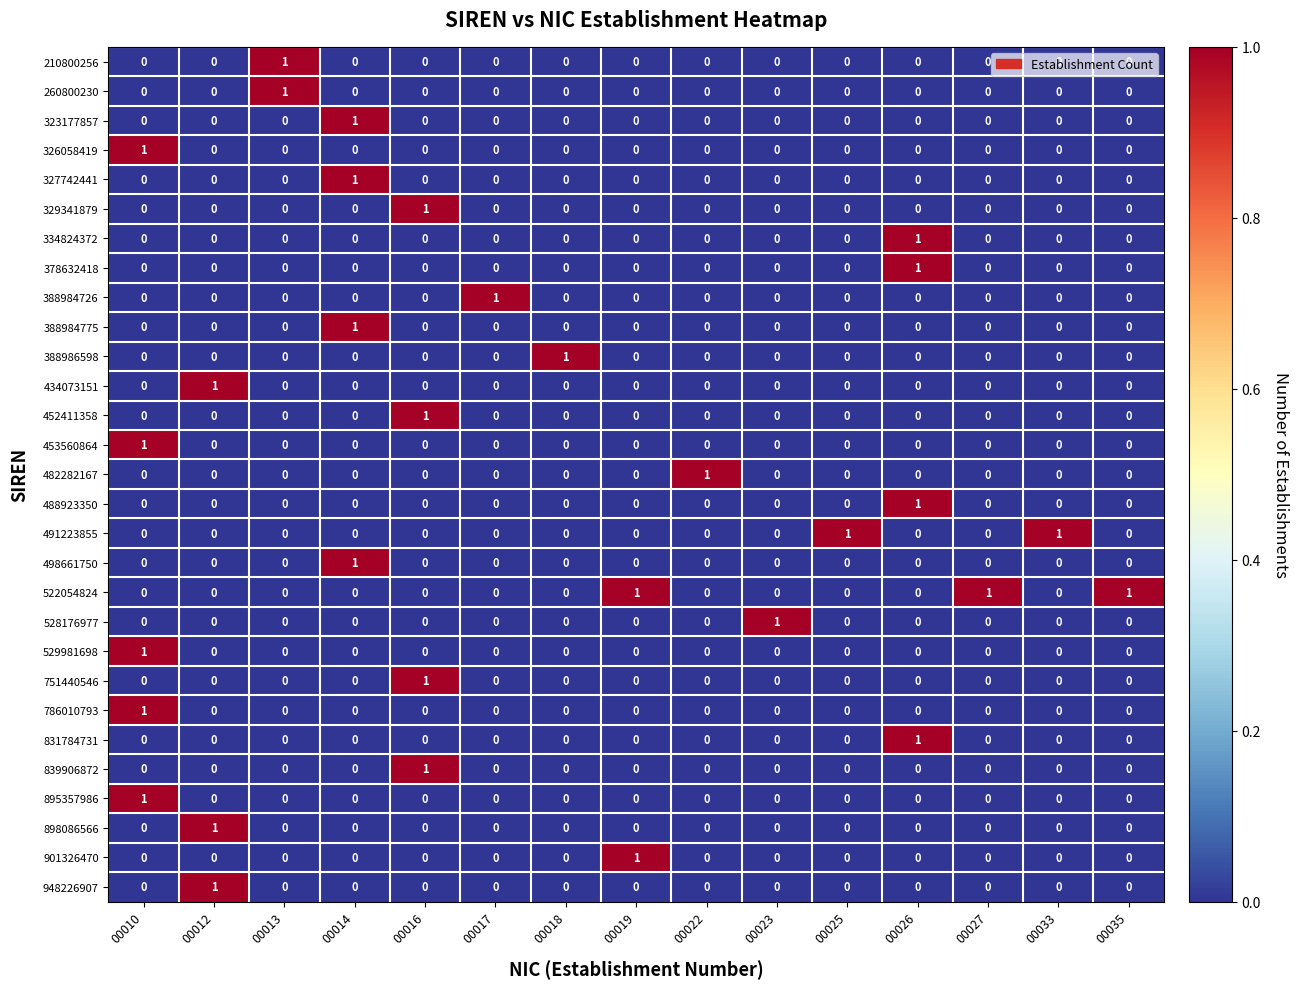

How many 327742441 values are between 0 and 1?

15